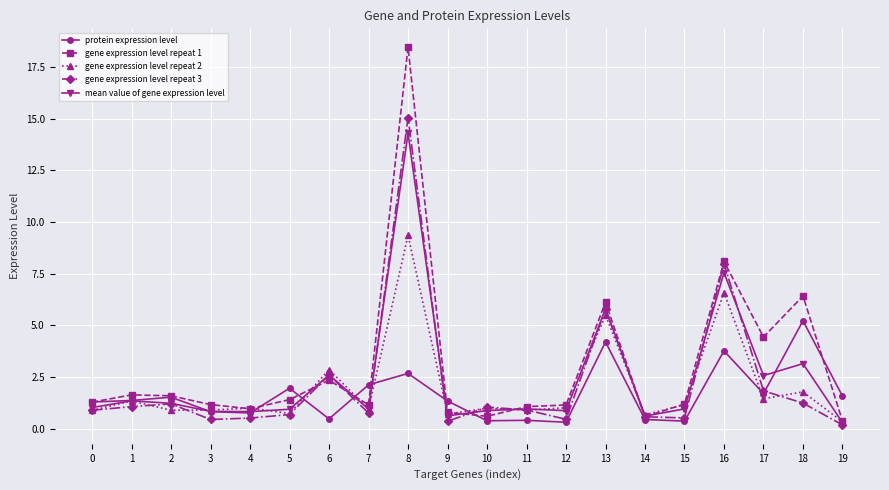

What value does the gene expression level repeat 1 series have at 7?

1.2